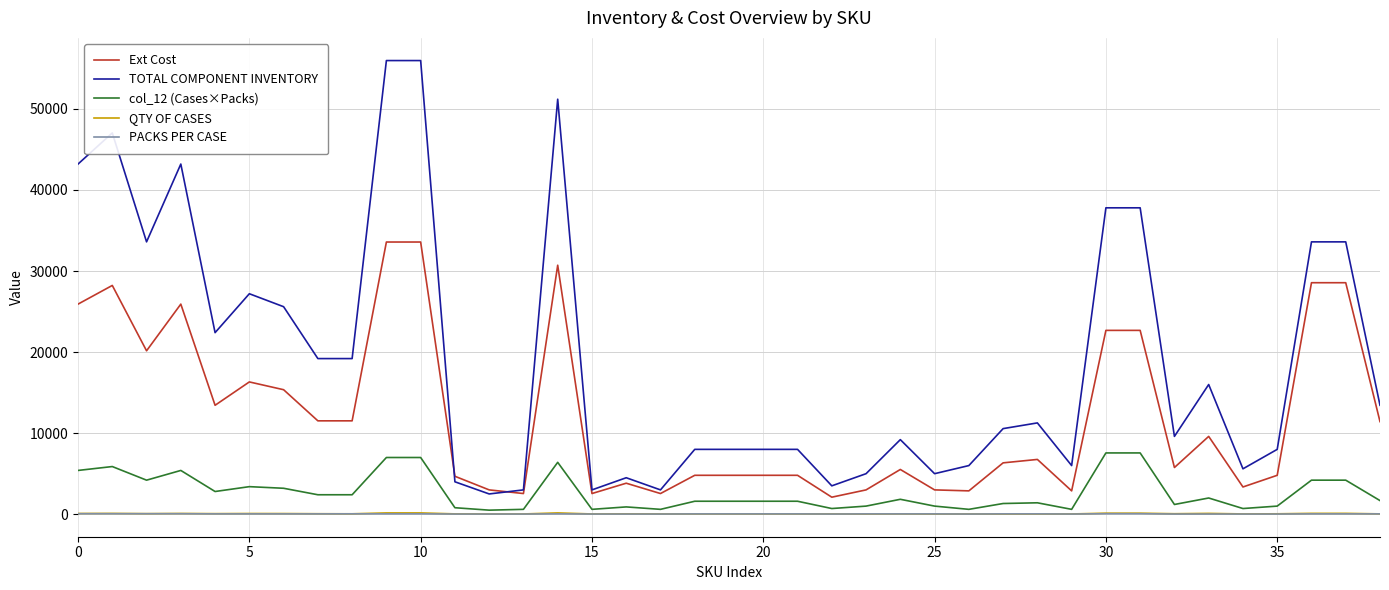

What is the minimum value for TOTAL COMPONENT INVENTORY?

2500.0